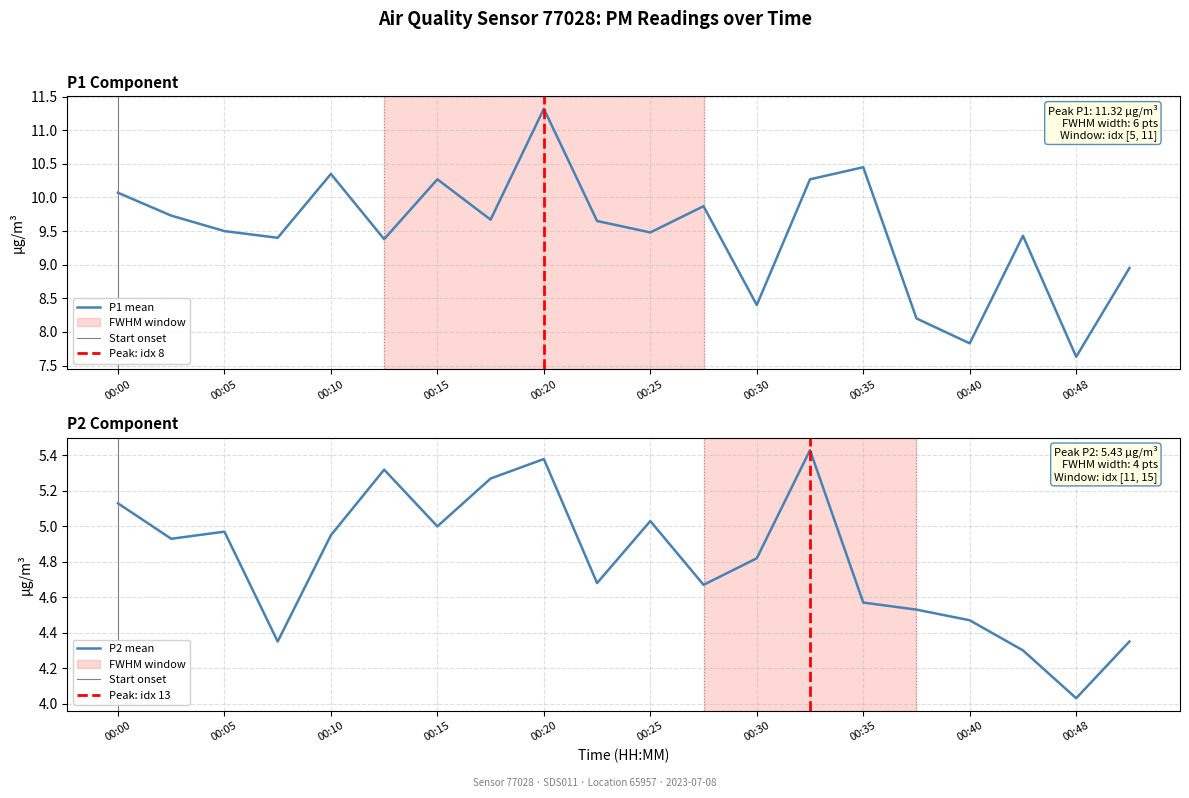

At how many categories does at least one series exceed 10?

6